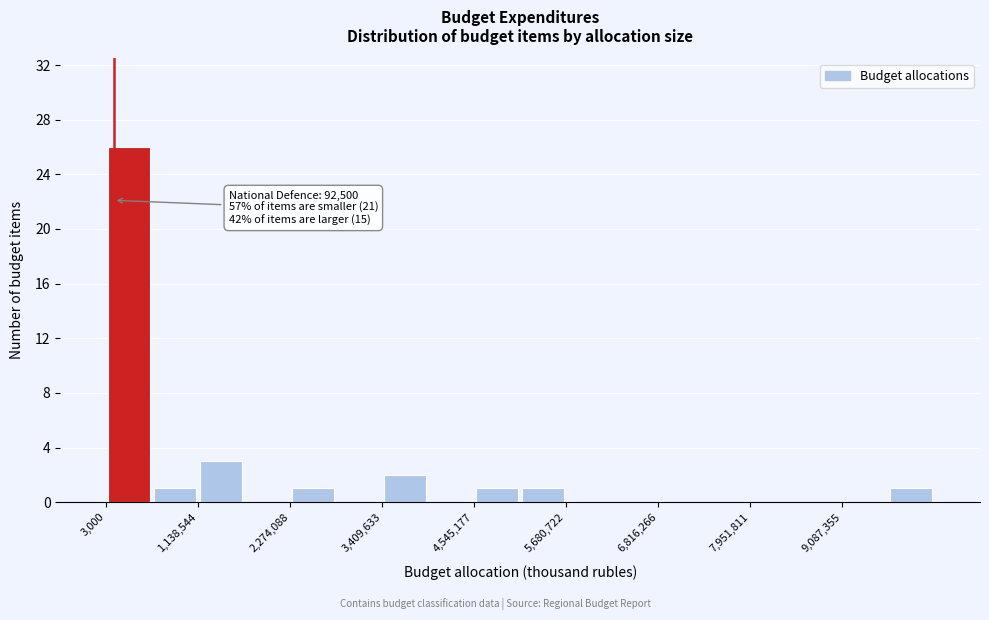

Read against the x-axis, roughly where is the centre of the tallest bar?

200000